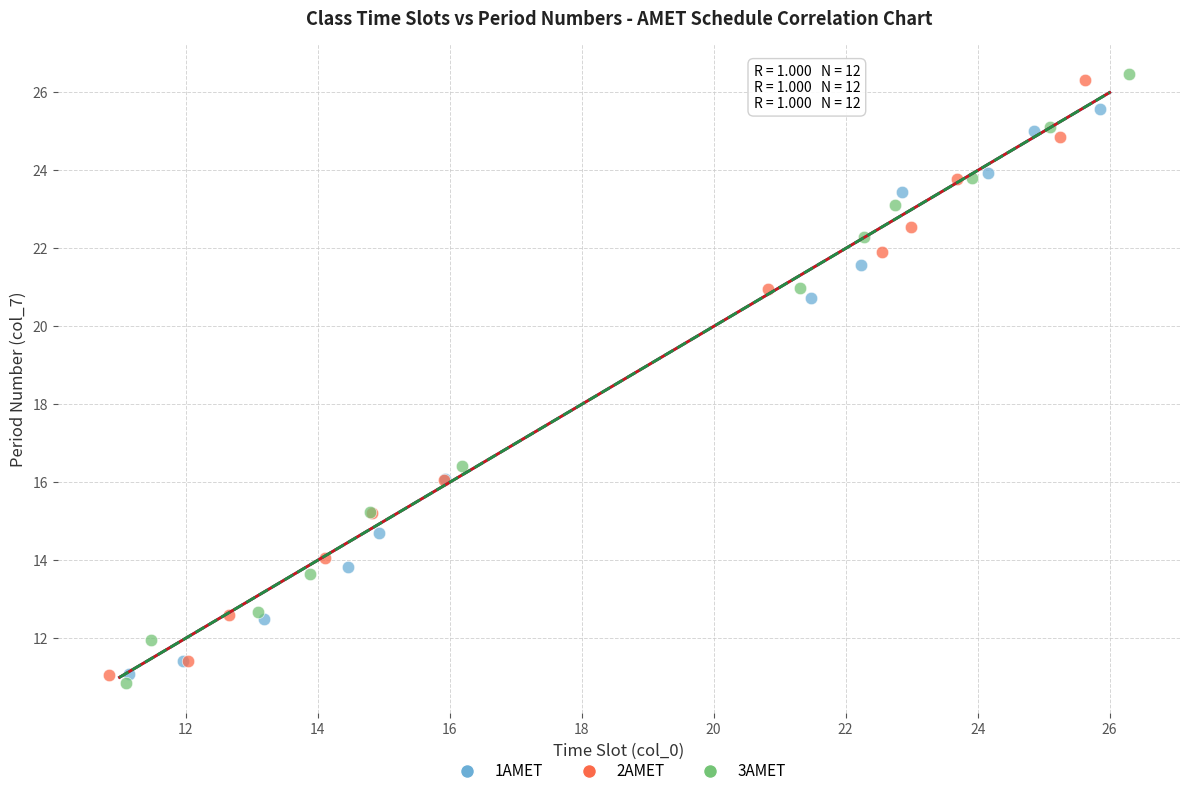

Which series has the largest Y range (max minus min)?

3AMET